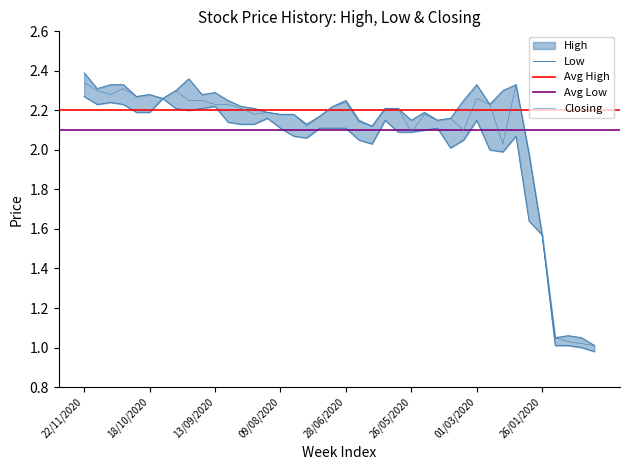

Rank the series at 18/10/2020 from highest to lowest value.

High, Closing, Low